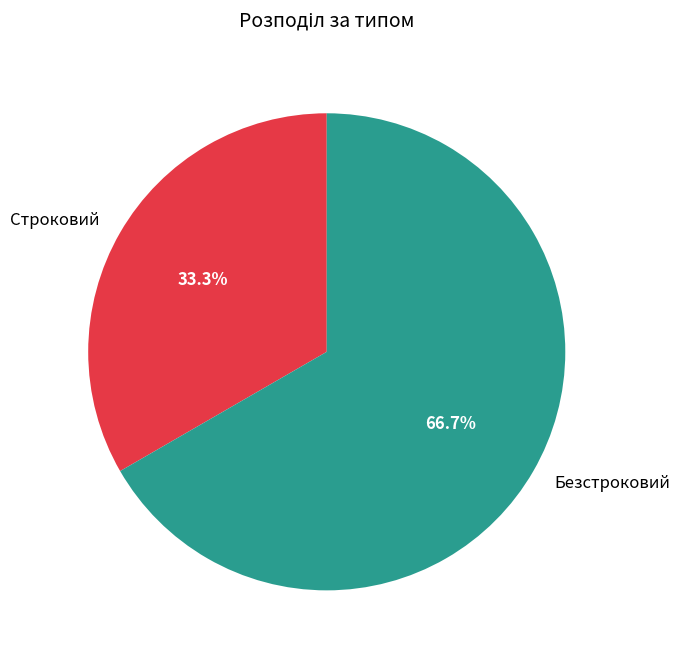

Combined, what portion of the pie is Строковий and Безстроковий?

100.0%